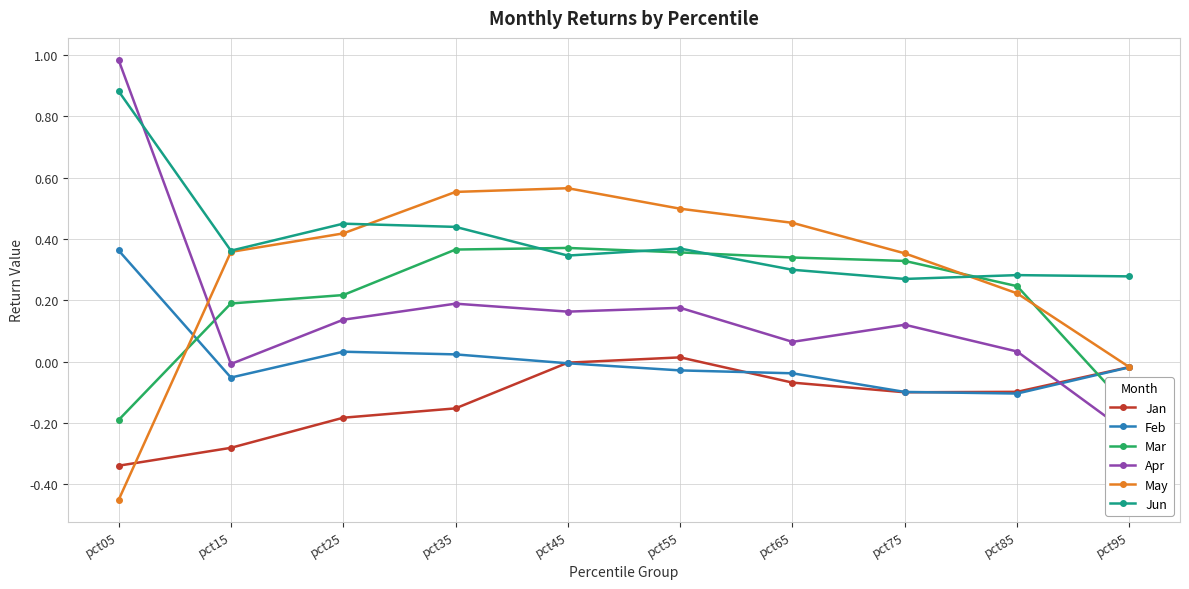

Is it true that Feb equals -0.1 at pct15?

True